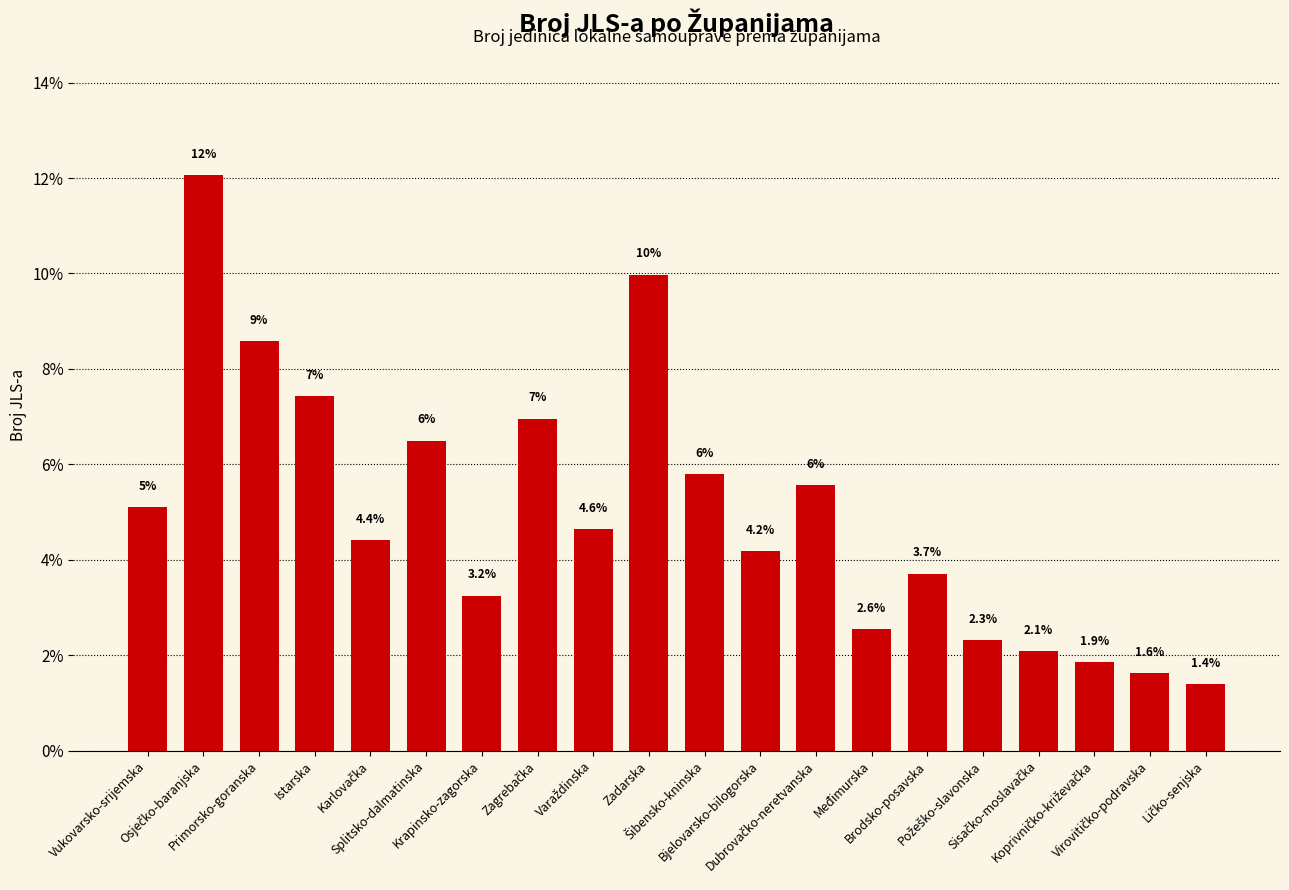

What is the difference between the second highest and minimum values?

8.6